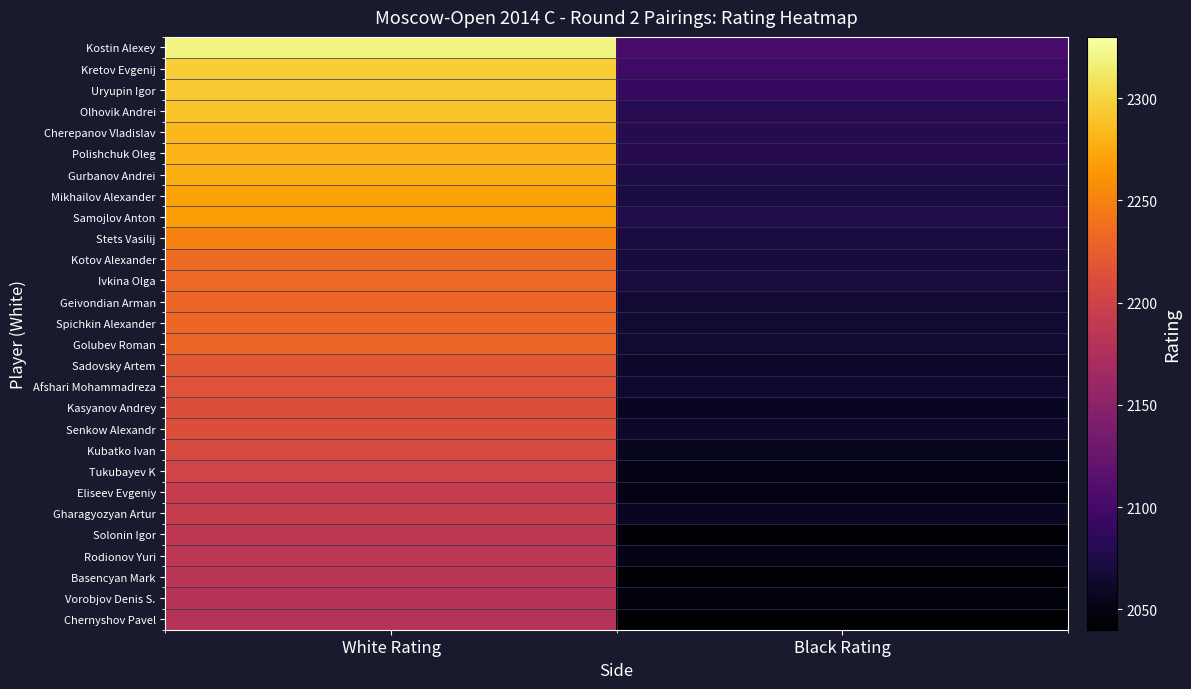

Reading left to right, extract all data points from this chart.

Kostin Alexey: White Rating=2319	Black Rating=2103
Kretov Evgenij: White Rating=2295	Black Rating=2097
Uryupin Igor: White Rating=2293	Black Rating=2089
Olhovik Andrei: White Rating=2290	Black Rating=2083
Cherepanov Vladislav: White Rating=2283	Black Rating=2080
Polishchuk Oleg: White Rating=2281	Black Rating=2080
Gurbanov Andrei: White Rating=2277	Black Rating=2074
Mikhailov Alexander: White Rating=2270	Black Rating=2072
Samojlov Anton: White Rating=2268	Black Rating=2077
Stets Vasilij: White Rating=2250	Black Rating=2071
Kotov Alexander: White Rating=2234	Black Rating=2070
Ivkina Olga: White Rating=2233	Black Rating=2071
Geivondian Arman: White Rating=2232	Black Rating=2067
Spichkin Alexander: White Rating=2232	Black Rating=2065
Golubev Roman: White Rating=2231	Black Rating=2065
Sadovsky Artem: White Rating=2220	Black Rating=2062
Afshari Mohammadreza: White Rating=2216	Black Rating=2064
Kasyanov Andrey: White Rating=2213	Black Rating=2058
Senkow Alexandr: White Rating=2213	Black Rating=2062
Kubatko Ivan: White Rating=2208	Black Rating=2056
Tukubayev K: White Rating=2201	Black Rating=2051
Eliseev Evgeniy: White Rating=2193	Black Rating=2050
Gharagyozyan Artur: White Rating=2193	Black Rating=2057
Solonin Igor: White Rating=2188	Black Rating=2044
Rodionov Yuri: White Rating=2185	Black Rating=2052
Basencyan Mark: White Rating=2184	Black Rating=2042
Vorobjov Denis S.: White Rating=2182	Black Rating=2046
Chernyshov Pavel: White Rating=2181	Black Rating=2041